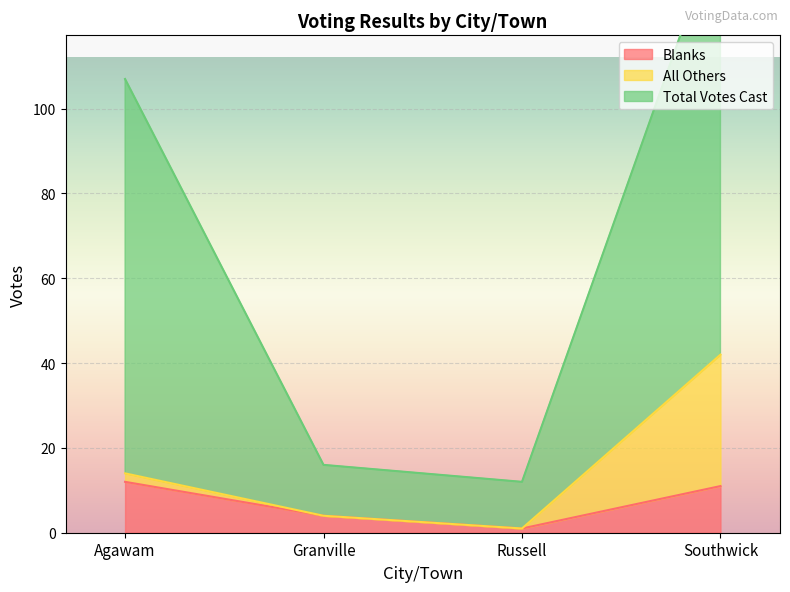

Where is Blanks nearest to the value 6?

Granville